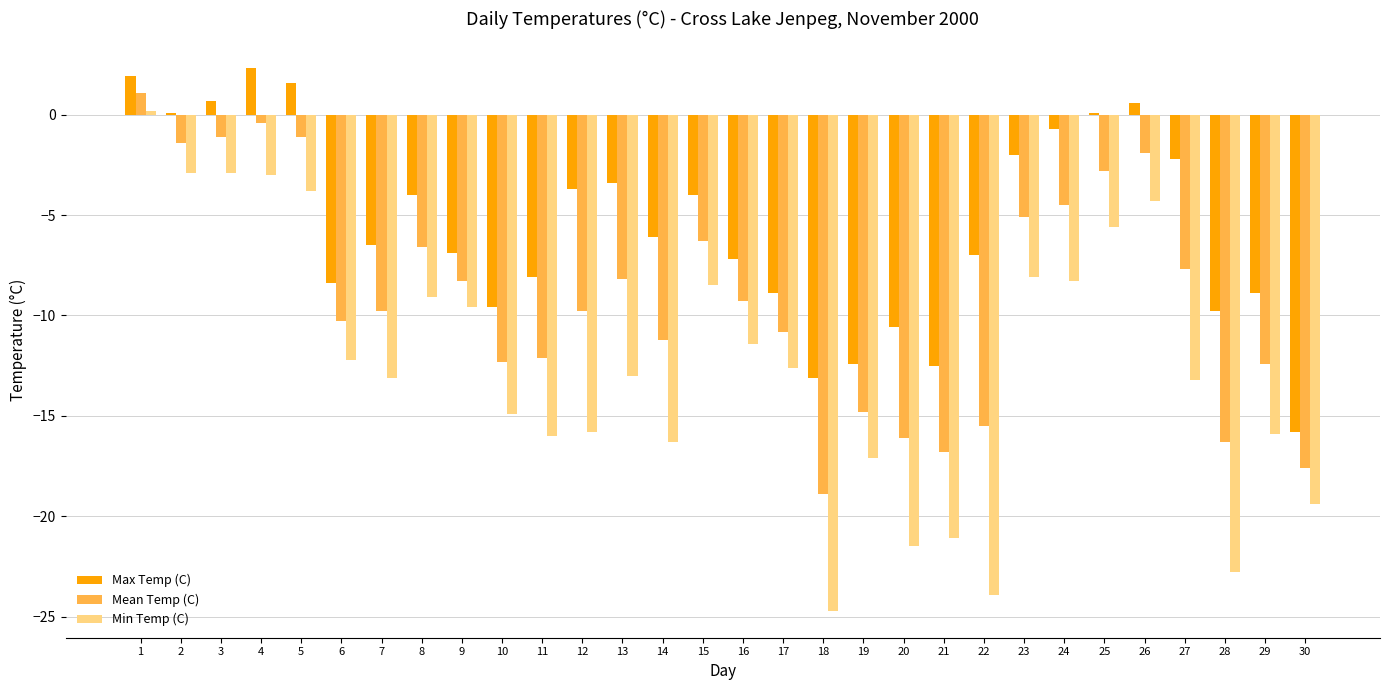

How many values in the Mean Temp (C) series exceed -9?

14